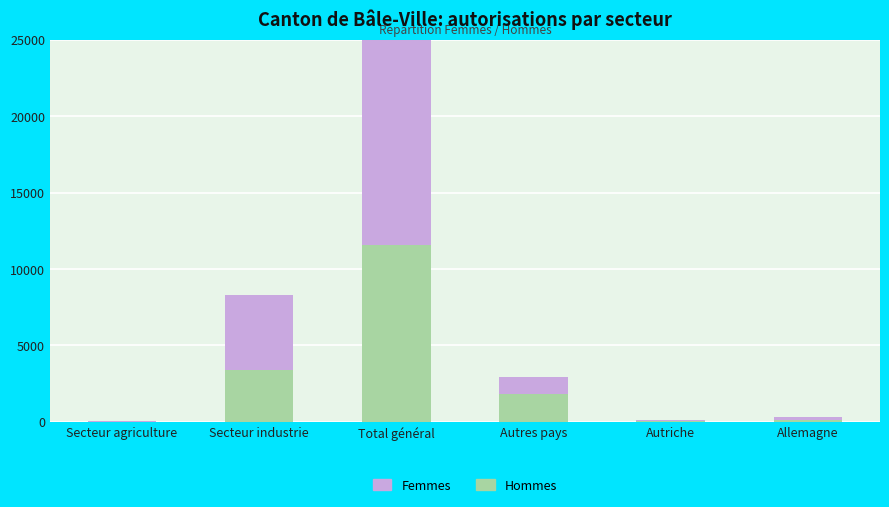

How many categories are shown in the chart?

6